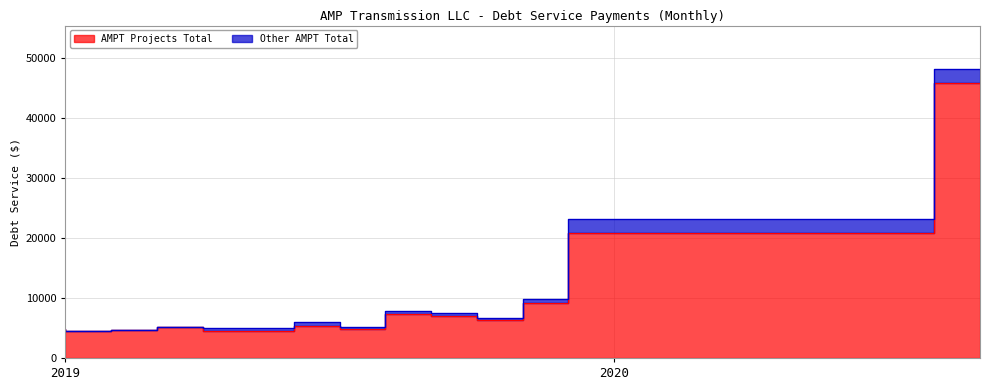

What is the change in value from 2019-08 to 2020-07?

+16086.9